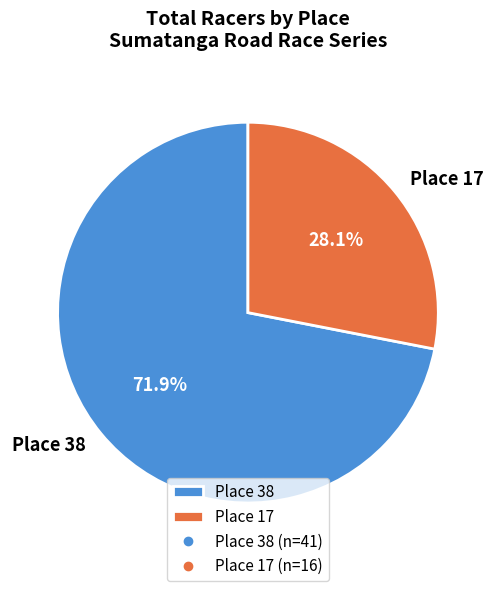

How many segments does this pie chart have?

2